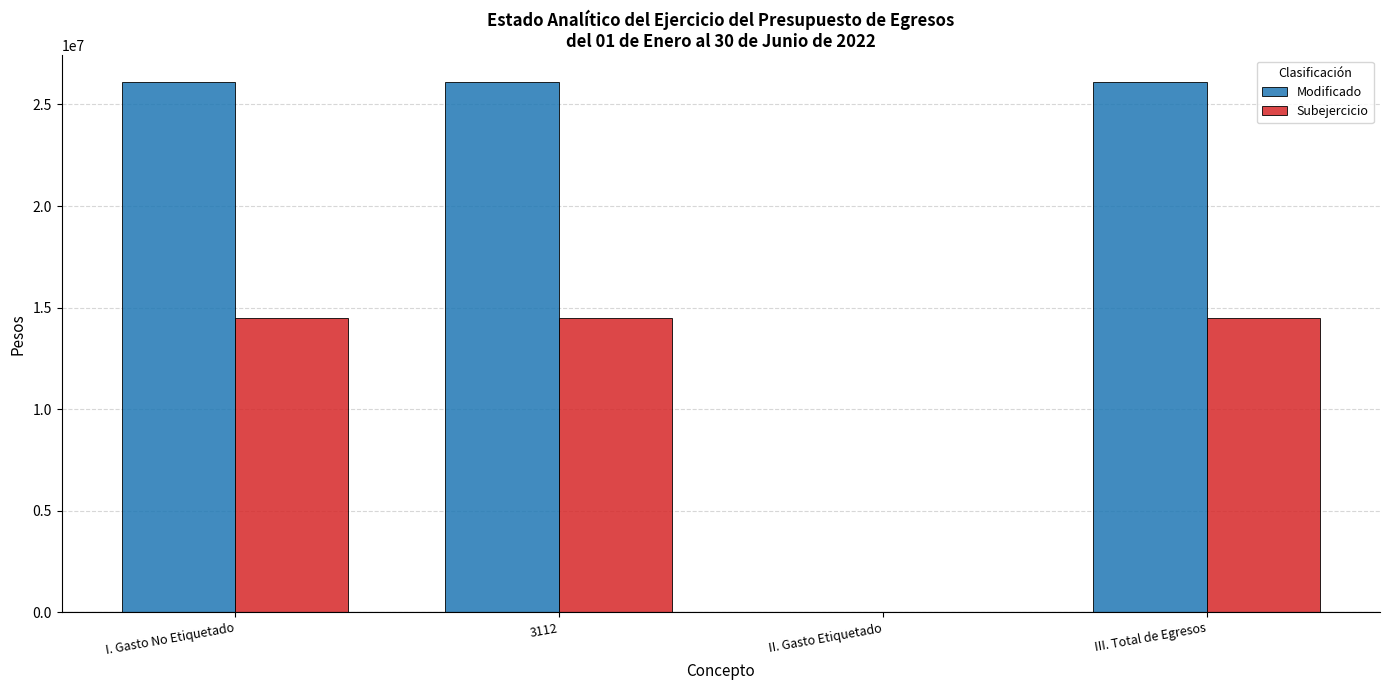

Which series has the largest total across all categories?

Modificado